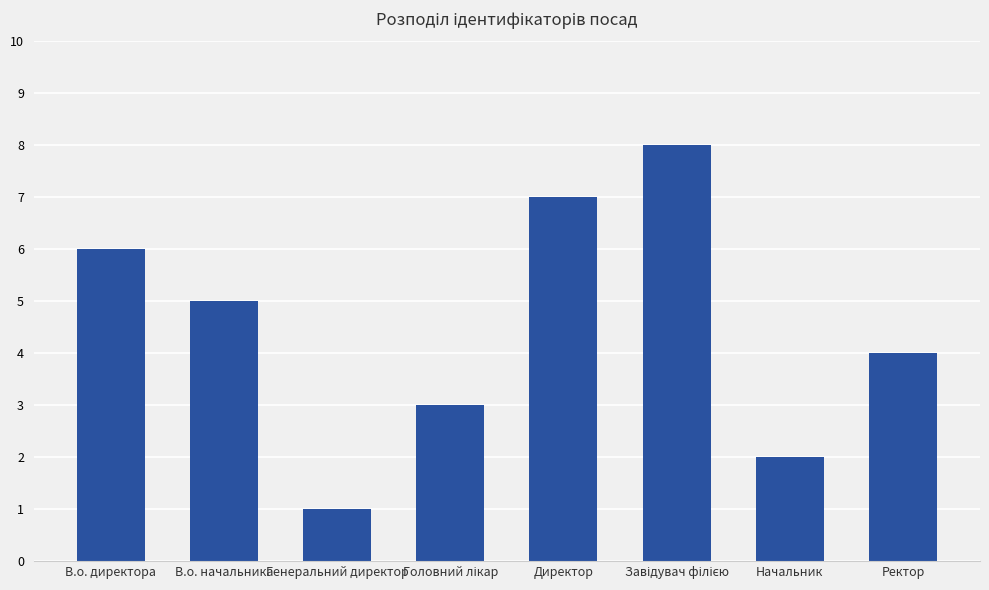

What is the difference between the second highest and second lowest values?

5